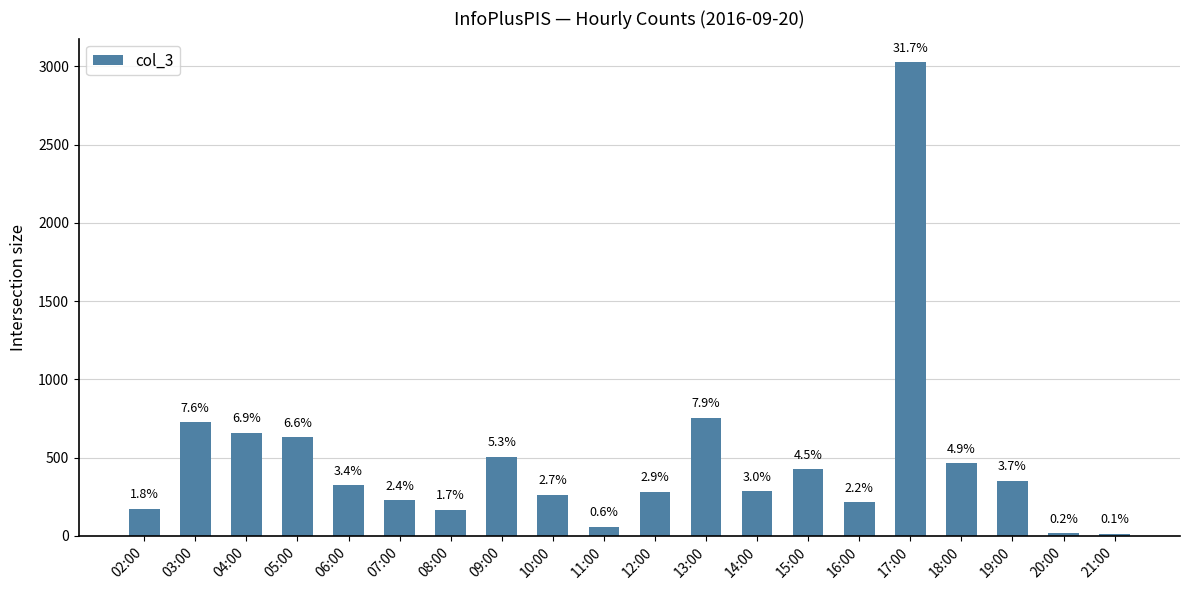

Reading left to right, transcribe all the data shown in this chart.

174	724	657	631	322	228	166	504	261	57	281	753	285	426	213	3027	464	353	15	13